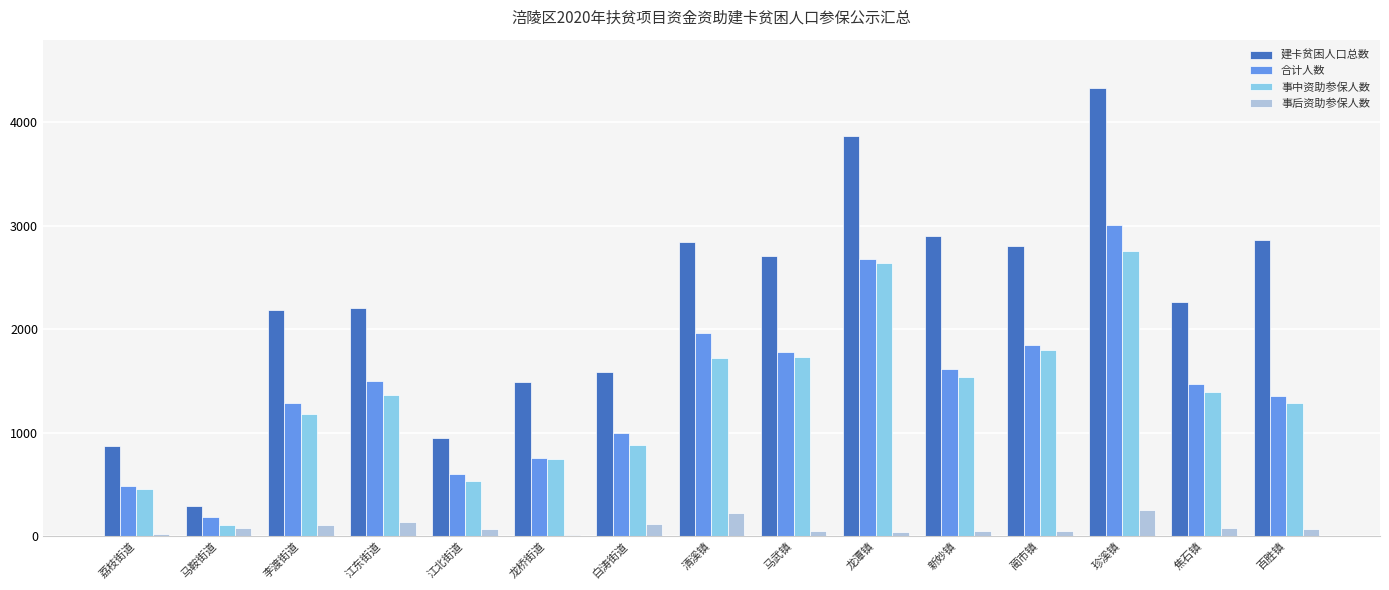

Is it true that 建卡贫困人口总数 equals 4384 at 百胜镇?

False